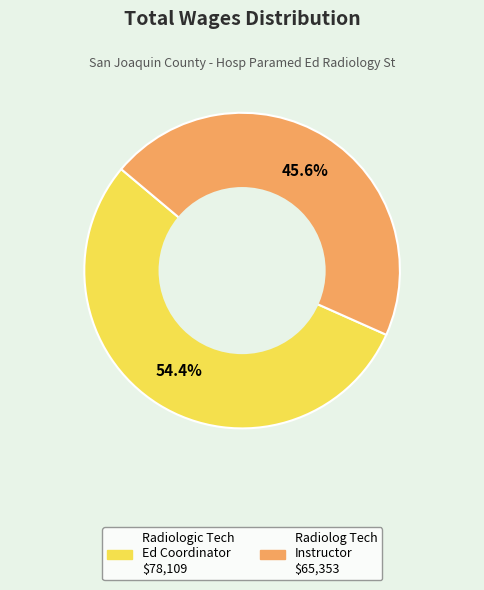

Is there any slice that represents more than half of the pie?

Yes